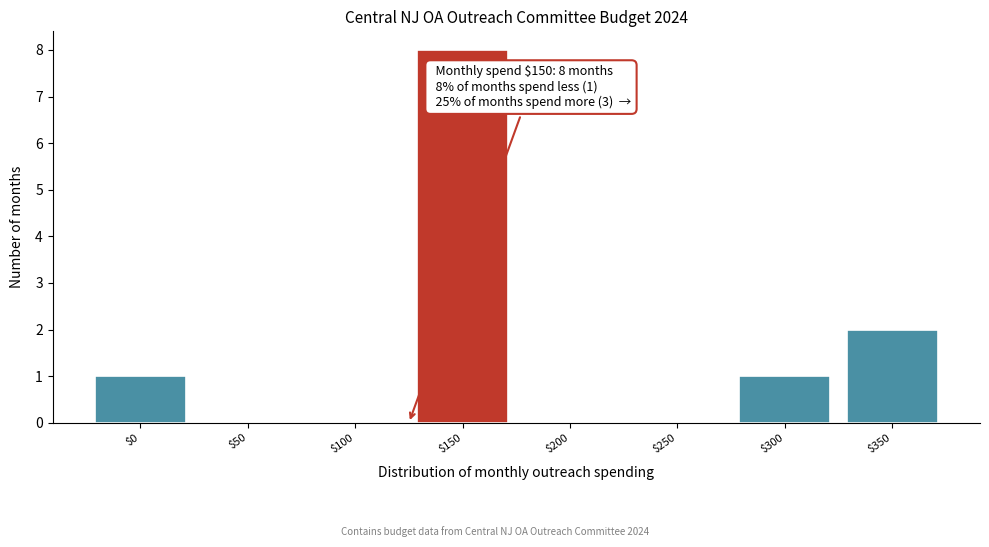

The chart shows a value of 4 at $100. True or false?

False